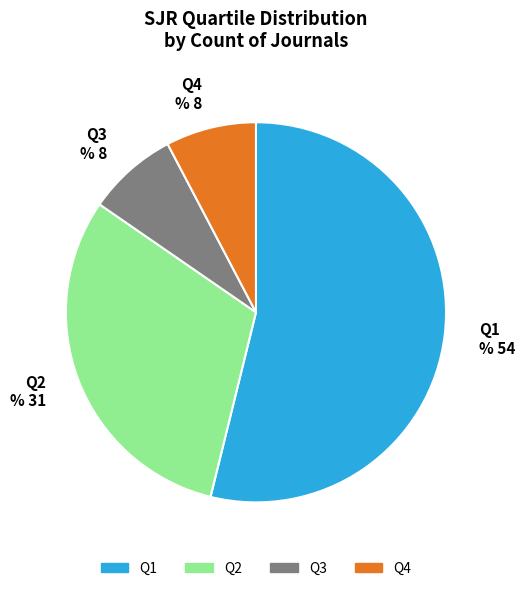

To the nearest percent, what percentage of the pie is Q1?

54%